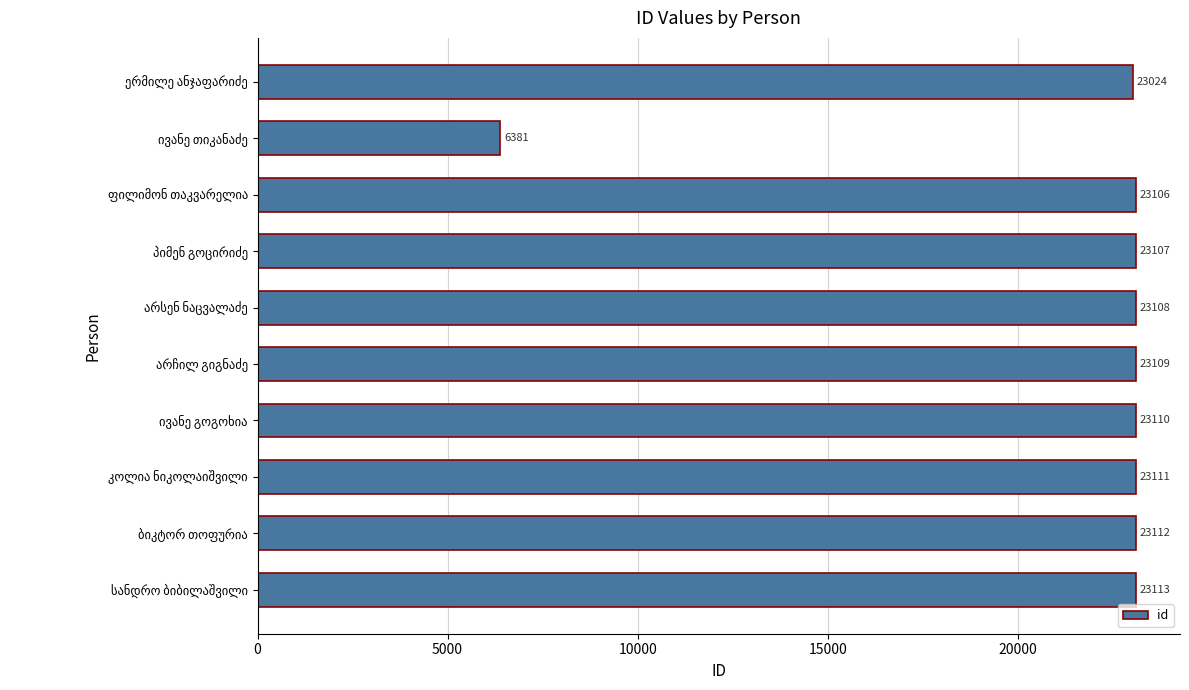

What is the difference between the maximum and minimum values?

16732